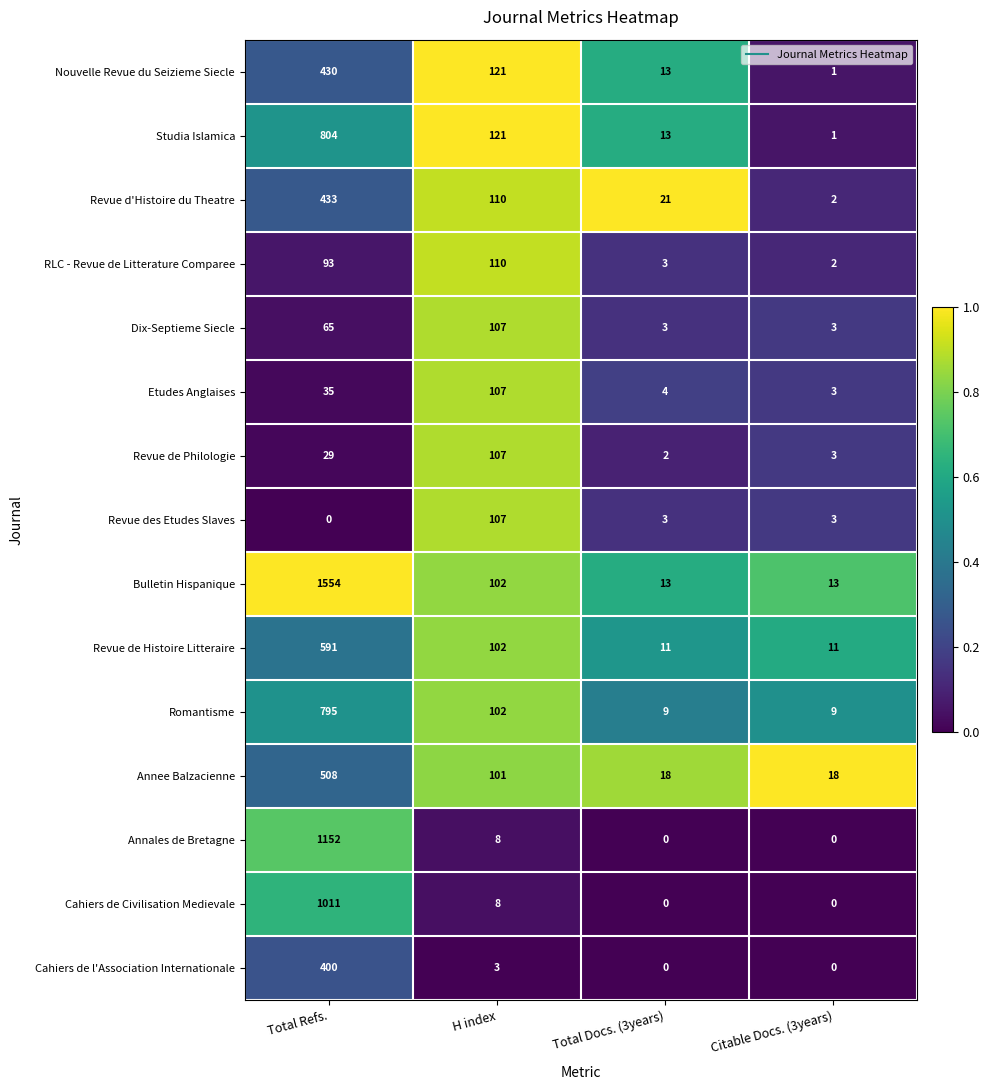

The value of Annee Balzacienne at H index is 24. True or false?

False